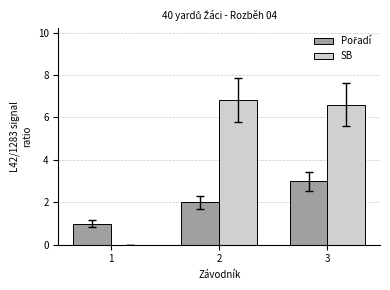

What is the sum of all SB values?

13.4